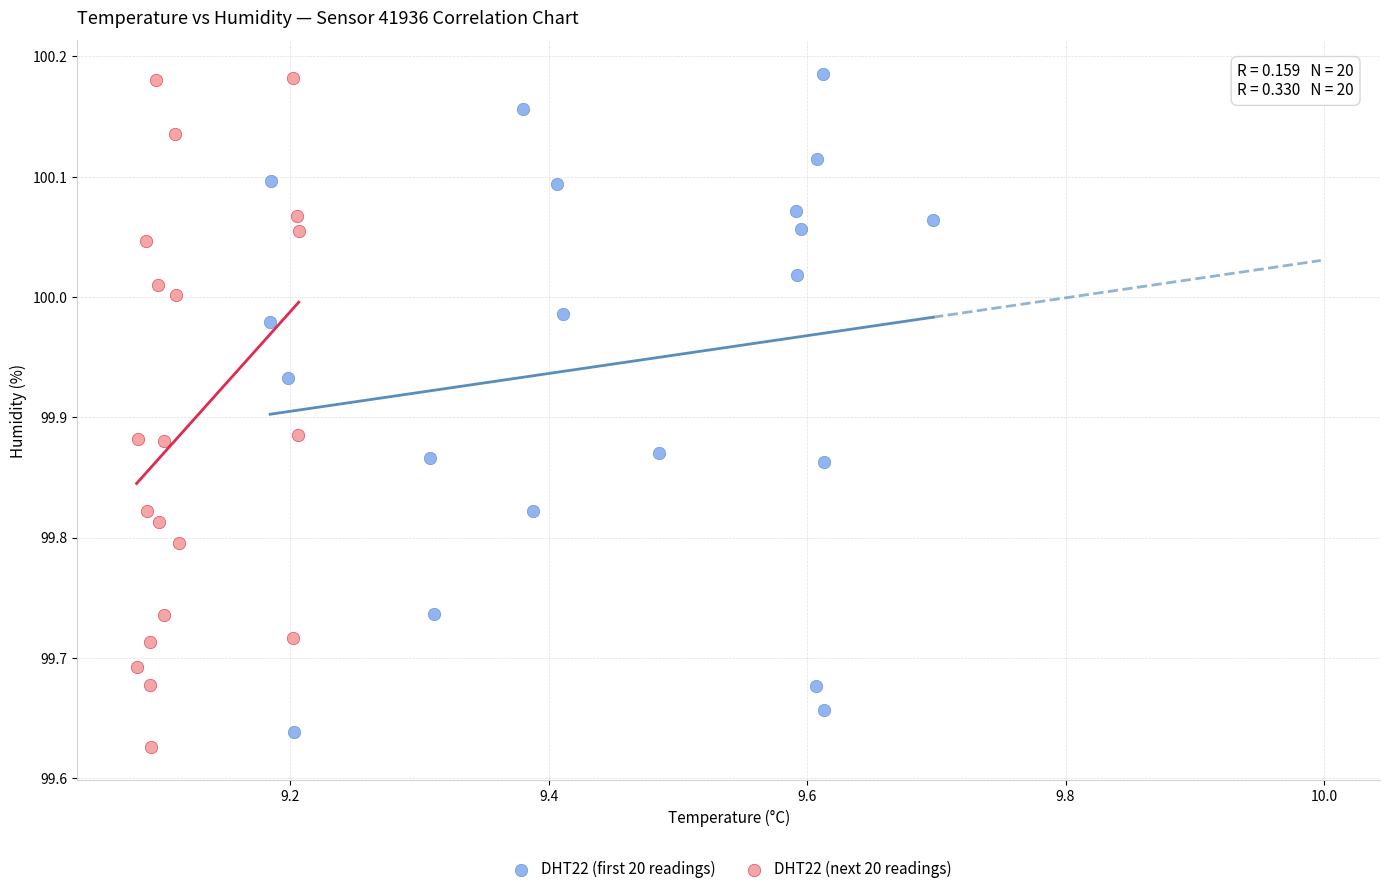

What are all the series names shown in the legend?

DHT22 (first 20 readings), DHT22 (next 20 readings)